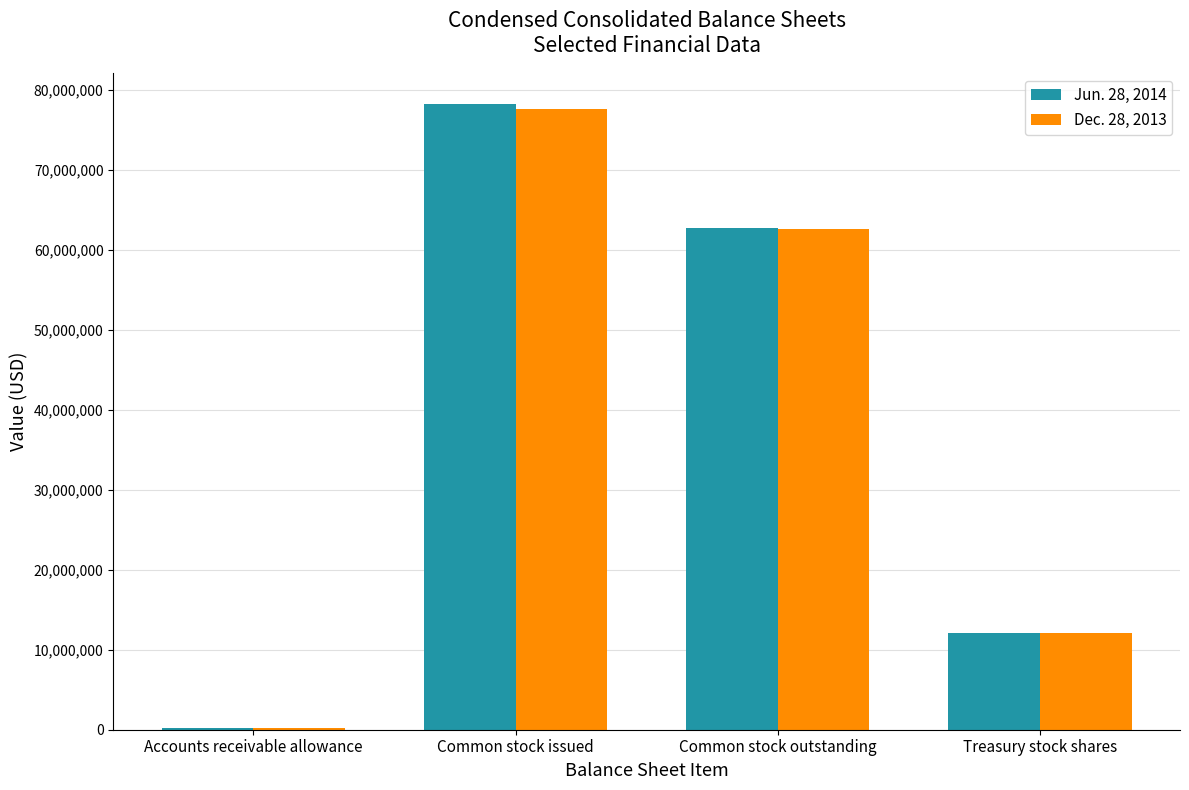

The Dec. 28, 2013 series shows 77567631 at Common stock issued. True or false?

True